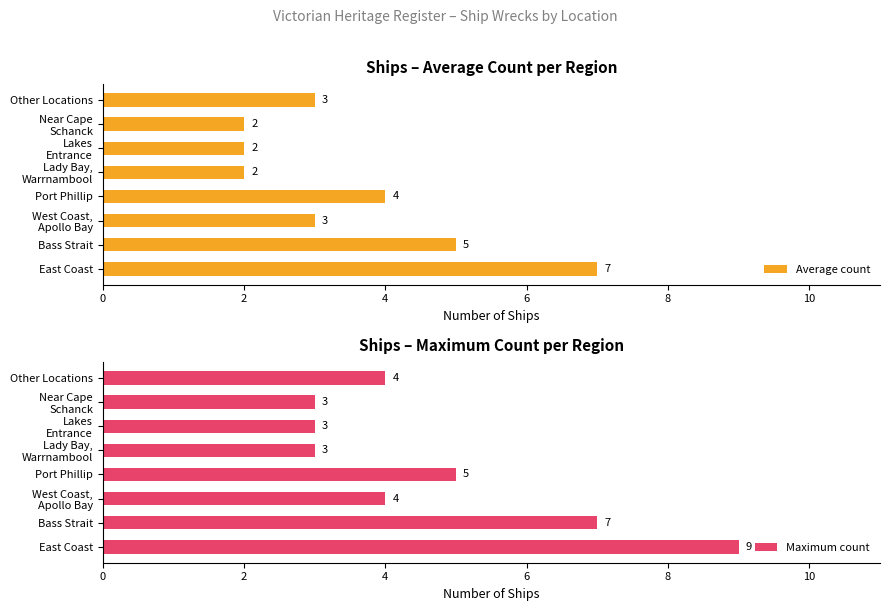

What is the highest value of the Average count series?

7